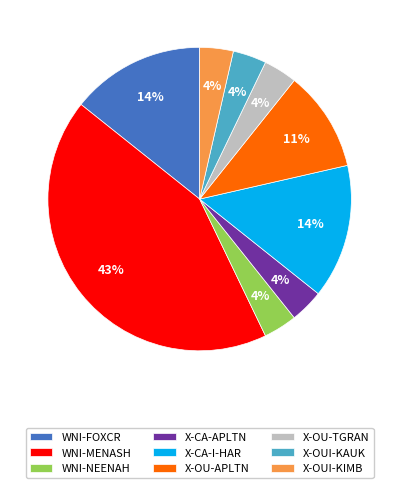

To the nearest percent, what percentage of the pie is X-CA-I-HAR?

14%